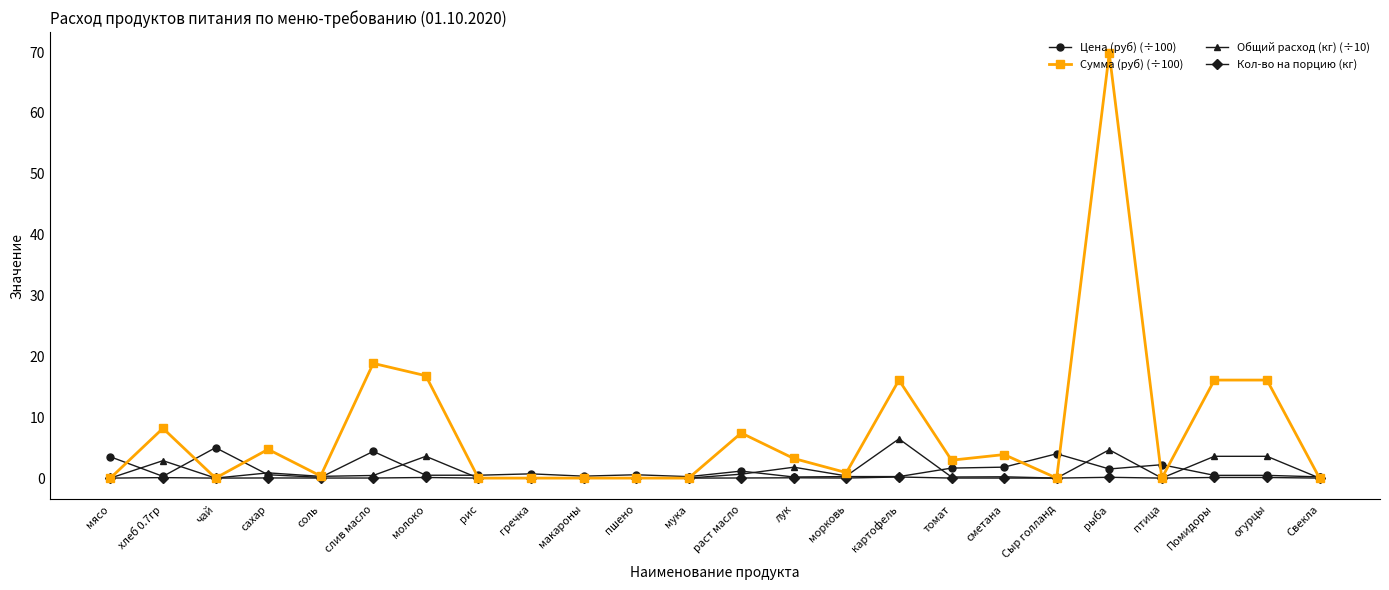

What is the label of the 17th point from the right?

рис